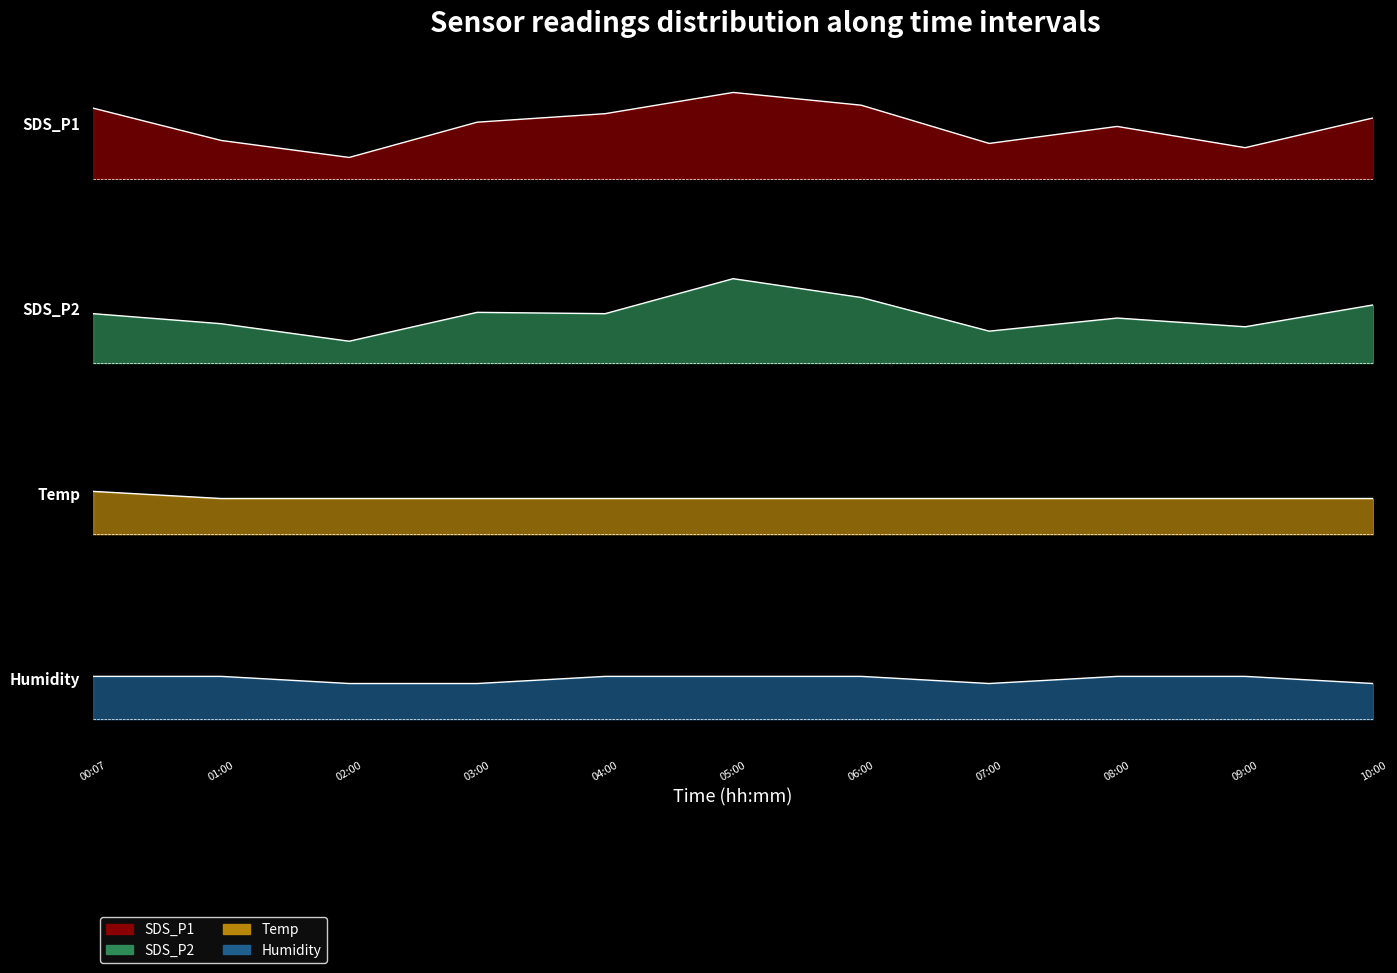

What is the smallest value displayed?

17.5